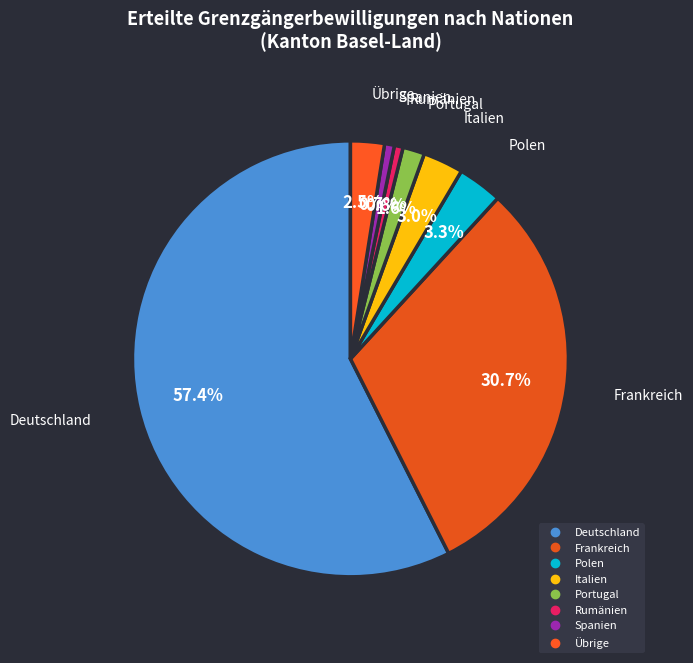

Does any single category account for the majority?

Yes